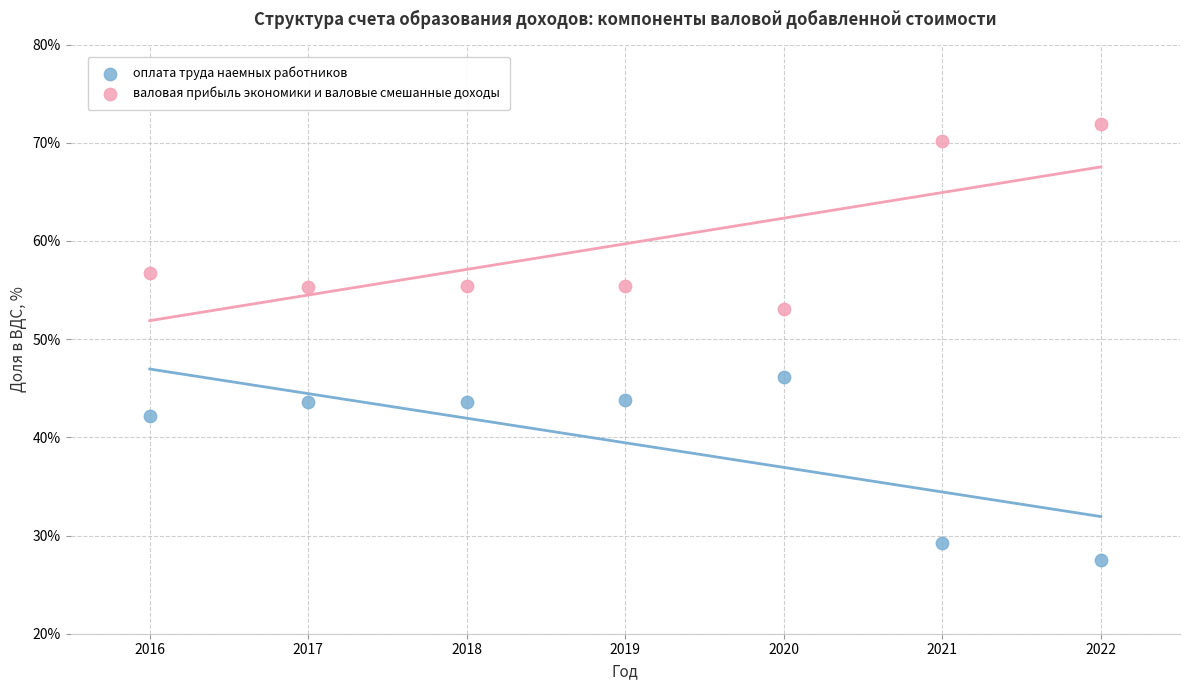

What is the X range (max minus min) for the scatter plot?

6.0